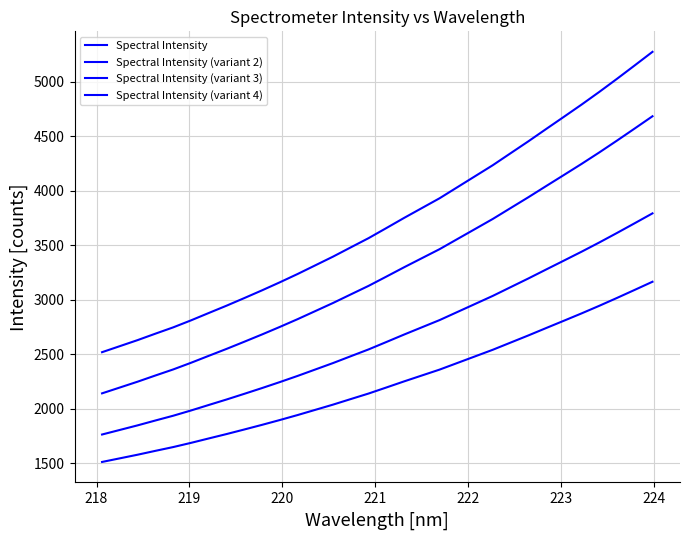

What is the average value of the Spectral Intensity series?

3712.6